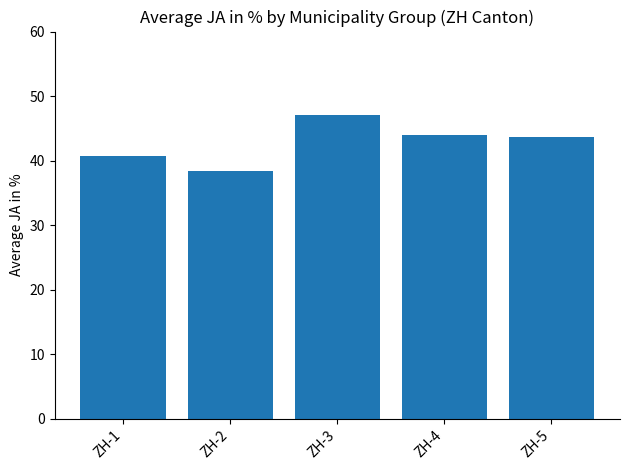

Between ZH-3 and ZH-5, which is larger?

ZH-3